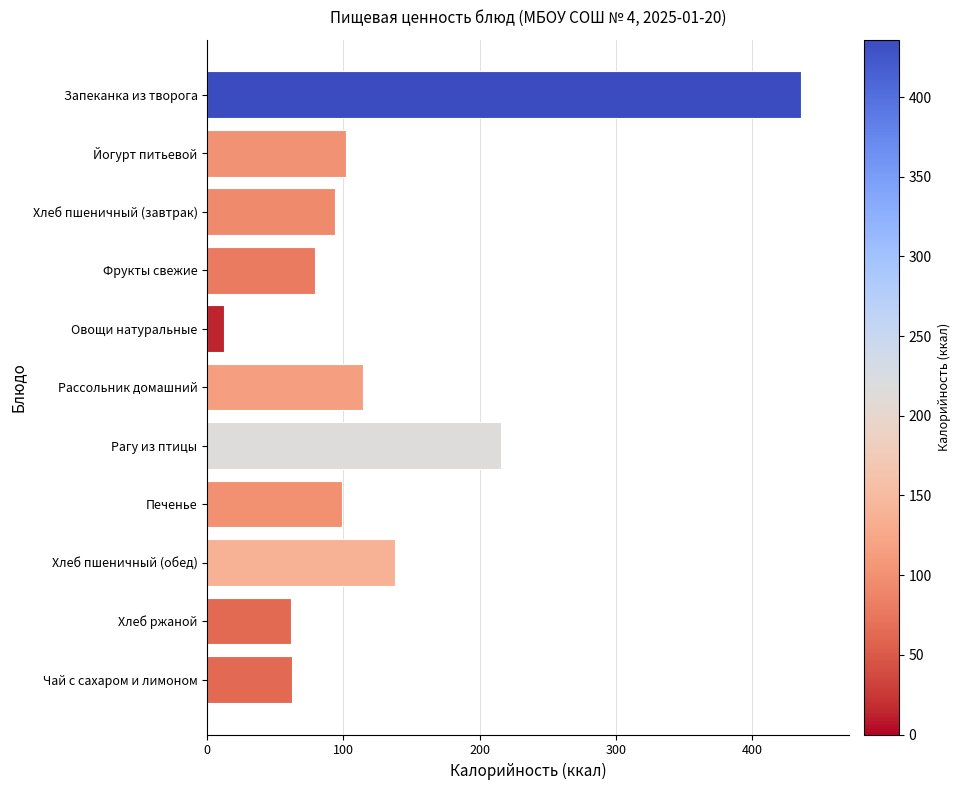

What is the difference between the values at Овощи натуральные and Йогурт питьевой?

90.0